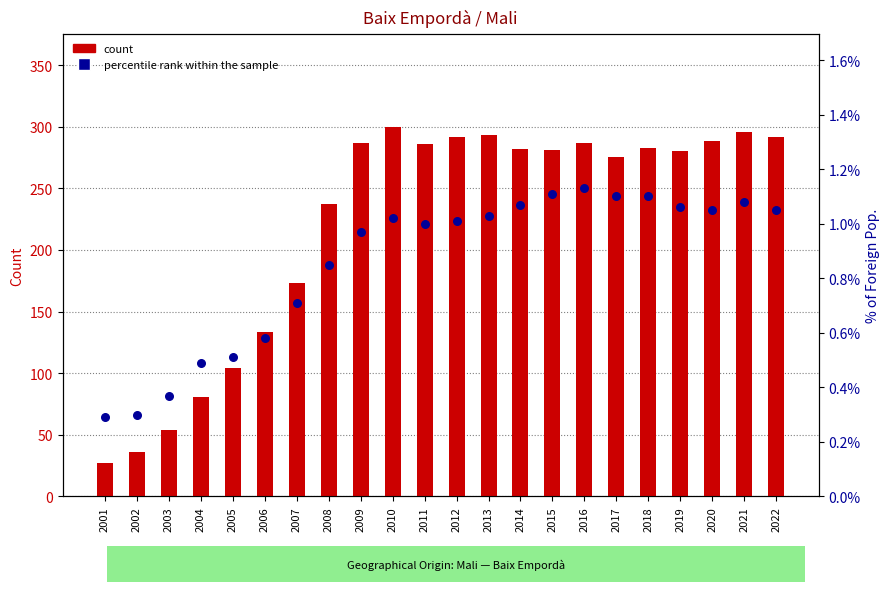

At which category is the sum across all series the highest?

2010